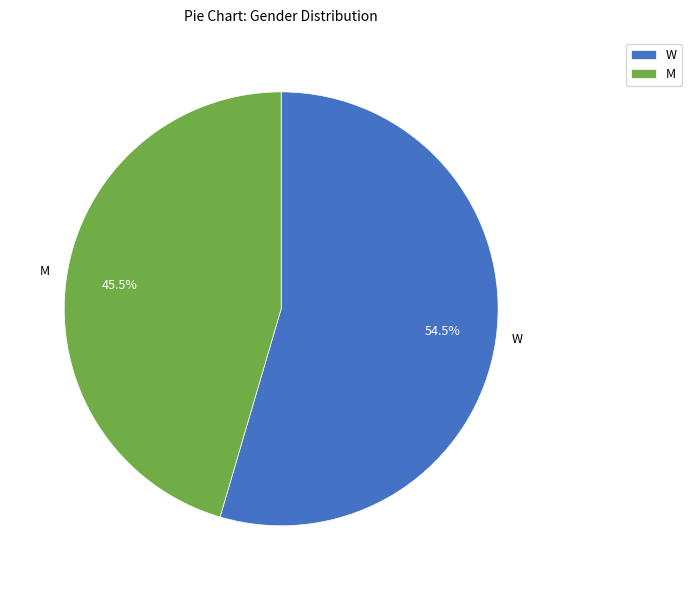

Does any single category account for the majority?

Yes